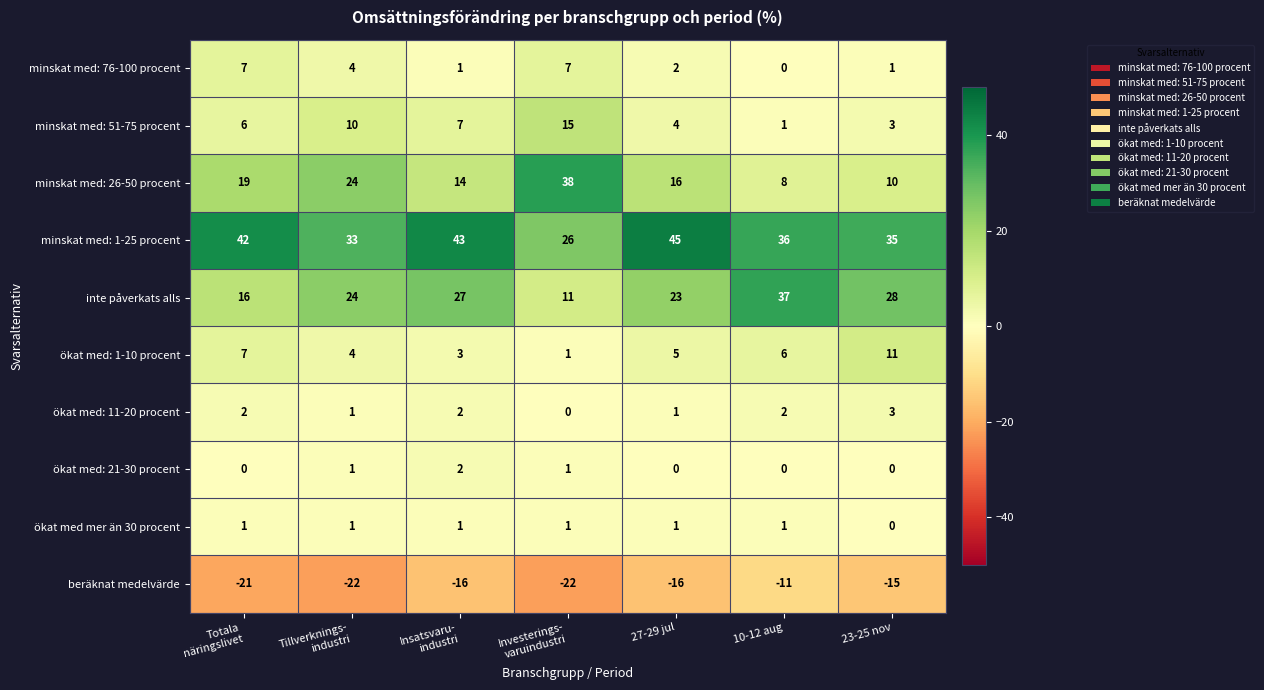

What is the maximum value shown in the chart?

45